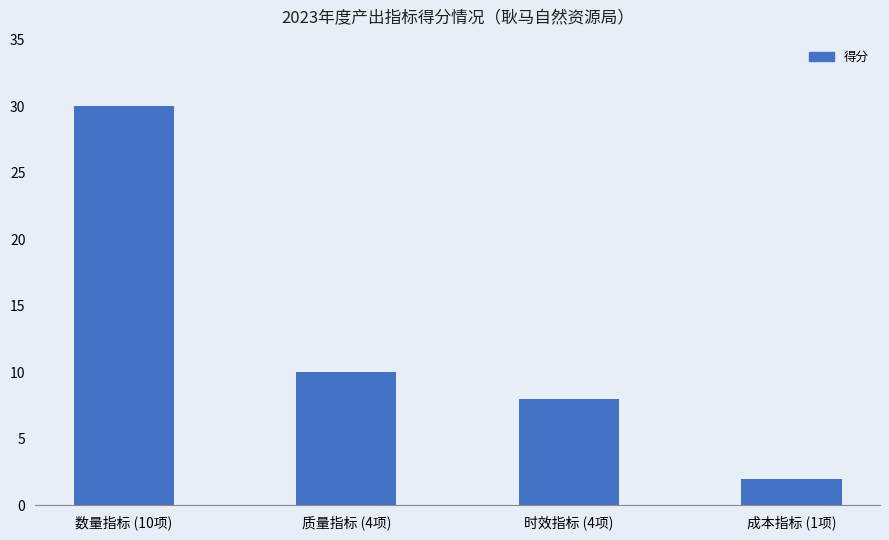

Which category has the highest value across all series?

数量指标 (10项)